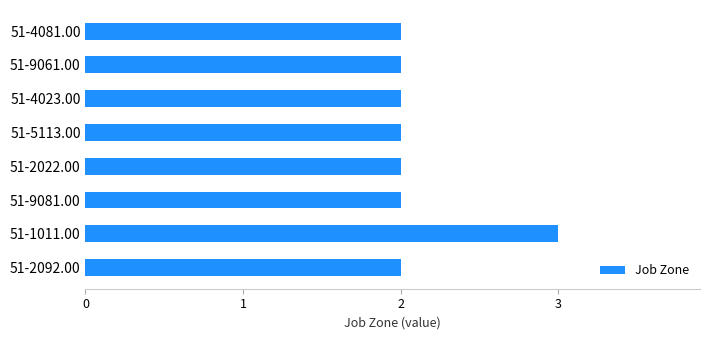

What is the sum of the values at 51-4023.00 and 51-9061.00?

4